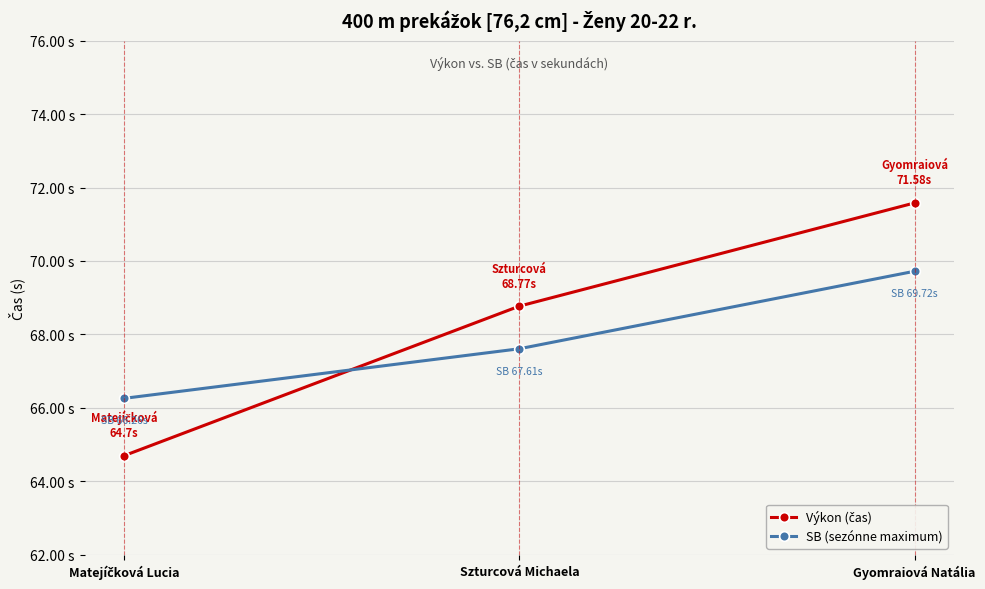

Is this an area chart (filled region under the line)?

No